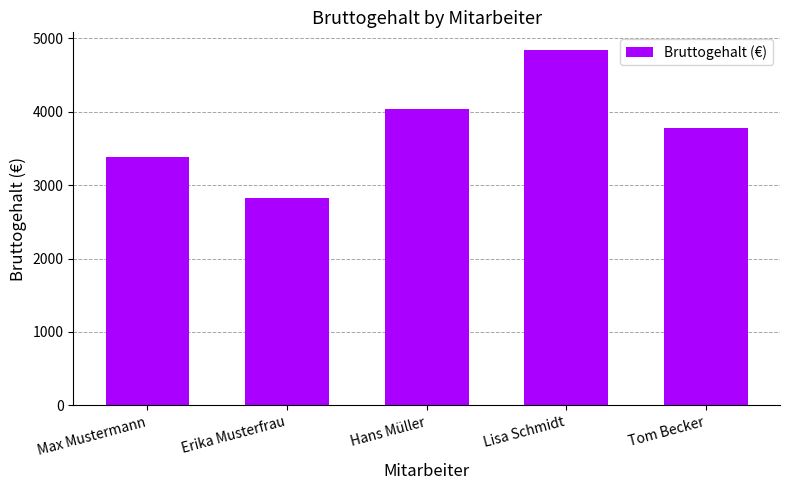

What is the difference between the maximum and second lowest values?

1454